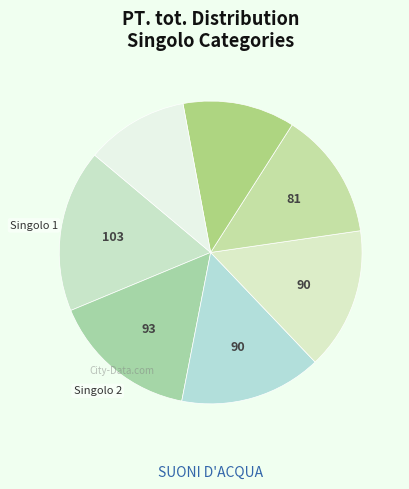

What is the largest slice in the pie chart?

Singolo 1